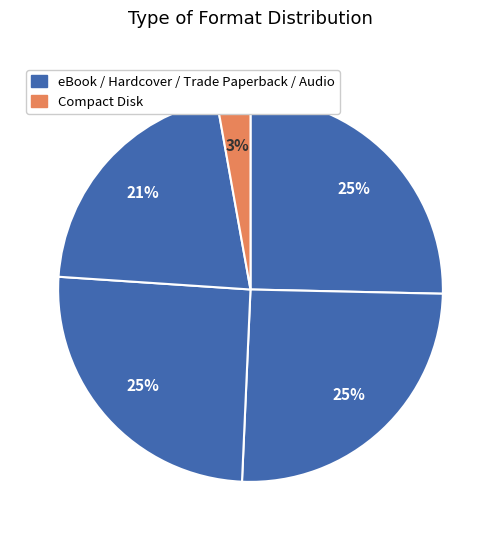

To the nearest percent, what is the average slice percentage?

20%